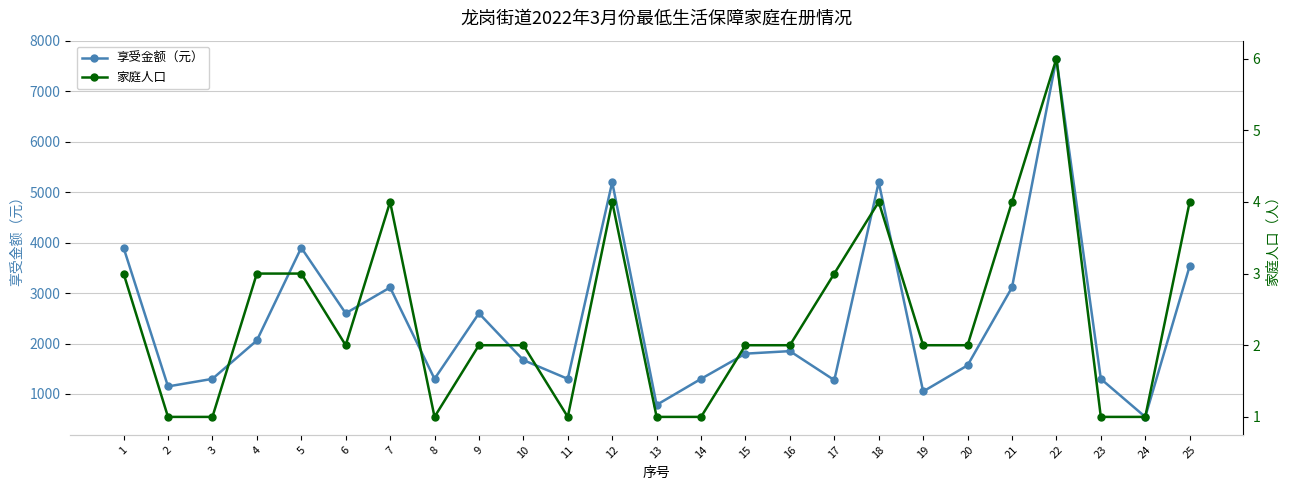

True or false: 享受金额（元） has a value of 3602 at 4.

False